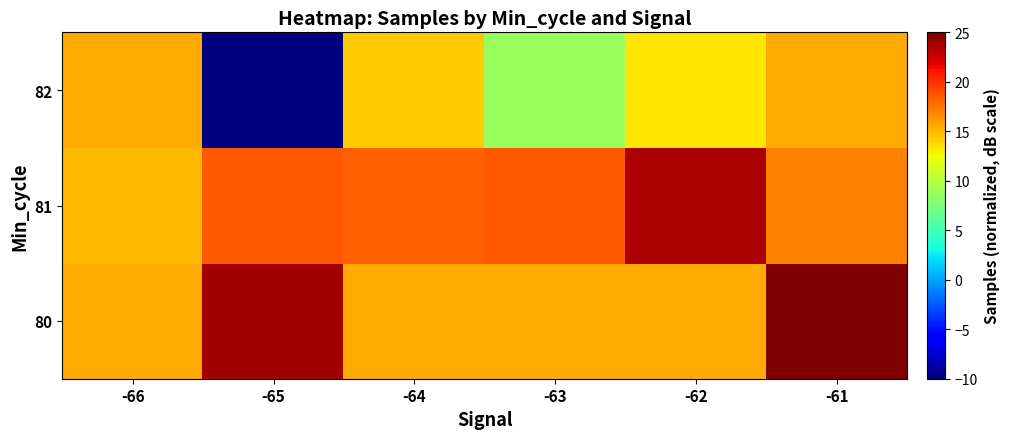

What is the spread (max minus min) of values at -61?

9.5